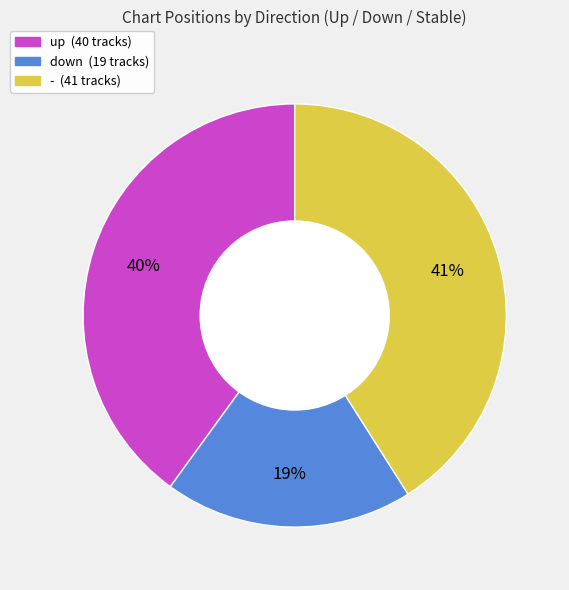

The down slice represents 19% of the pie. True or false?

True